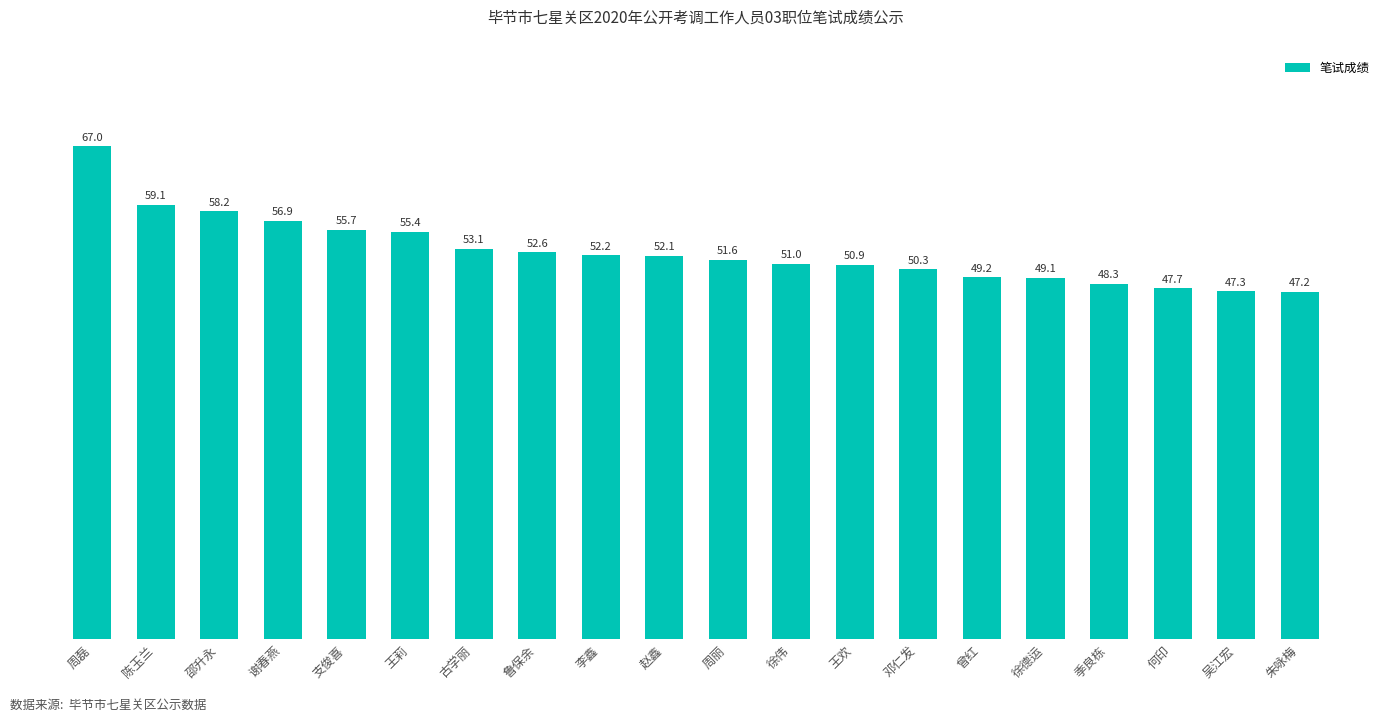

What position from the left is 徐德运?

16